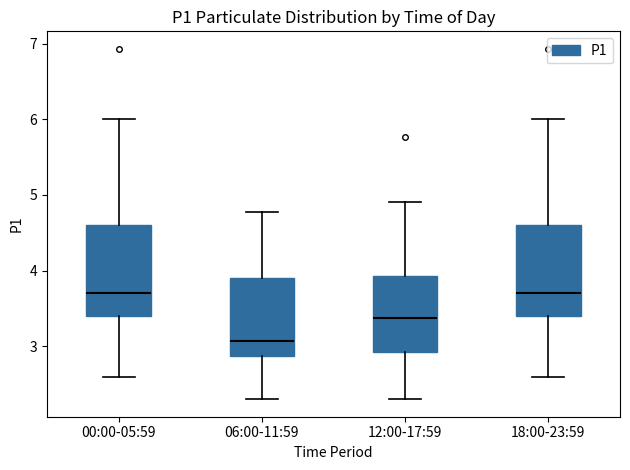

Reading left to right, transcribe this box plot: for each box, give where its median line is, the range the box spans, and where its two whiskers end, as read against the y-axis. The values are not printed on the chart, so give them approximately, as read against the axis.

00:00-05:59: median 3.7, box 3.4 to 4.6, whiskers 2.6 to 6.0
06:00-11:59: median 3.1, box 2.9 to 3.9, whiskers 2.3 to 4.8
12:00-17:59: median 3.4, box 2.9 to 3.9, whiskers 2.3 to 4.9
18:00-23:59: median 3.7, box 3.4 to 4.6, whiskers 2.6 to 6.0